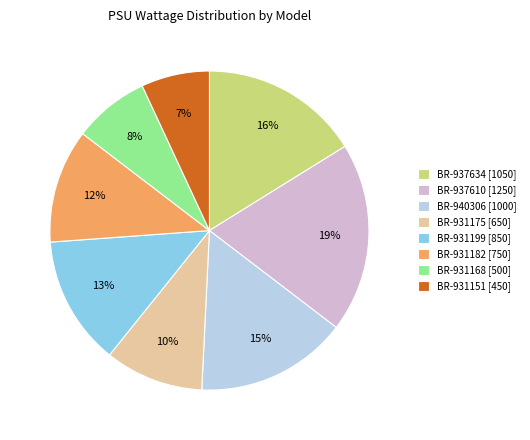

Which slice is the smallest?

BR-931151